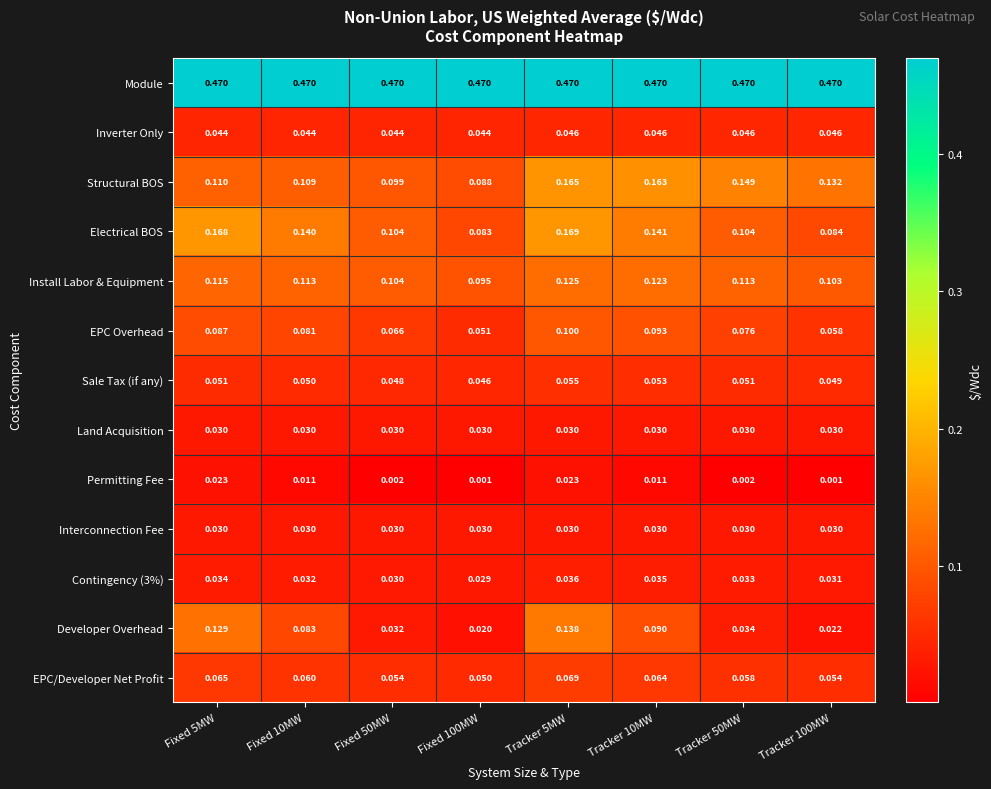

Between Fixed 10MW and Tracker 5MW, which series saw the biggest shift?

Structural BOS